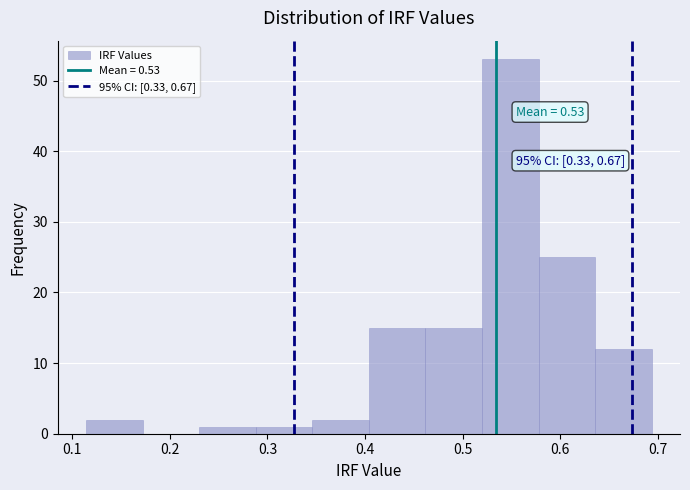

Which range on the x-axis has the tallest bar?

0.520 to 0.578